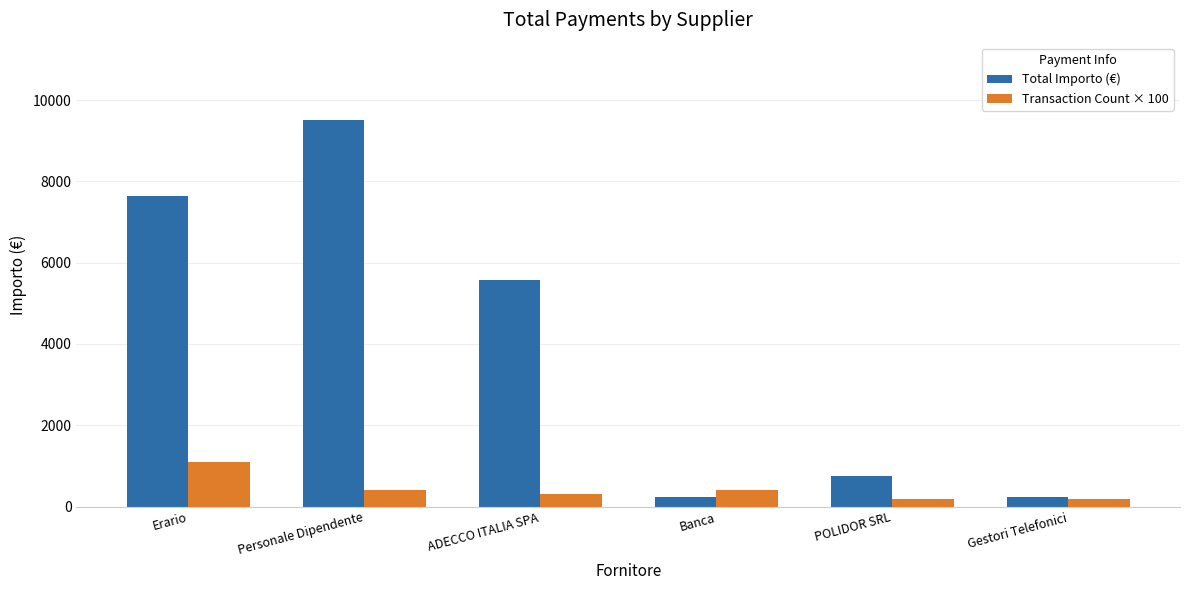

How many distinct data groups are displayed?

2